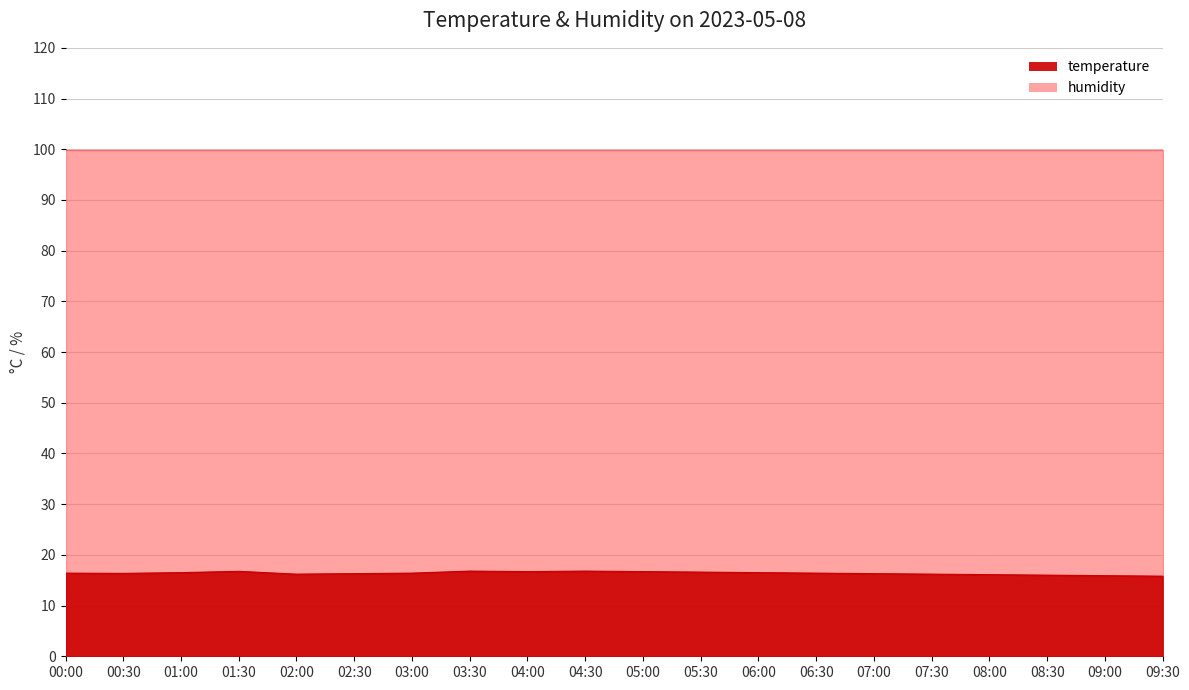

What is the label of the 20th point from the left?

09:30